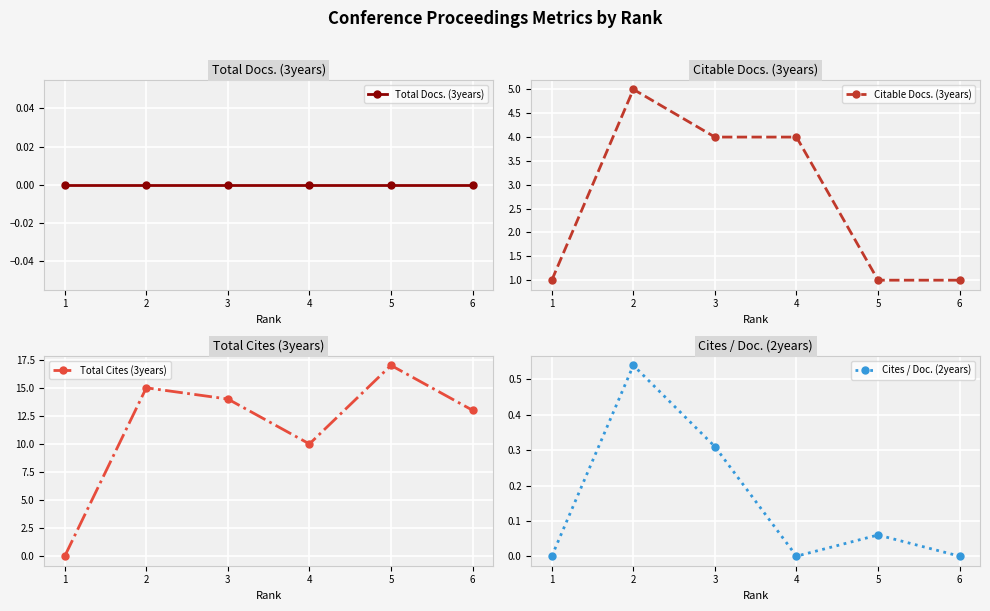

Is the value of Citable Docs. (3years) at 5 greater than the value of Total Docs. (3years) at 2?

Yes